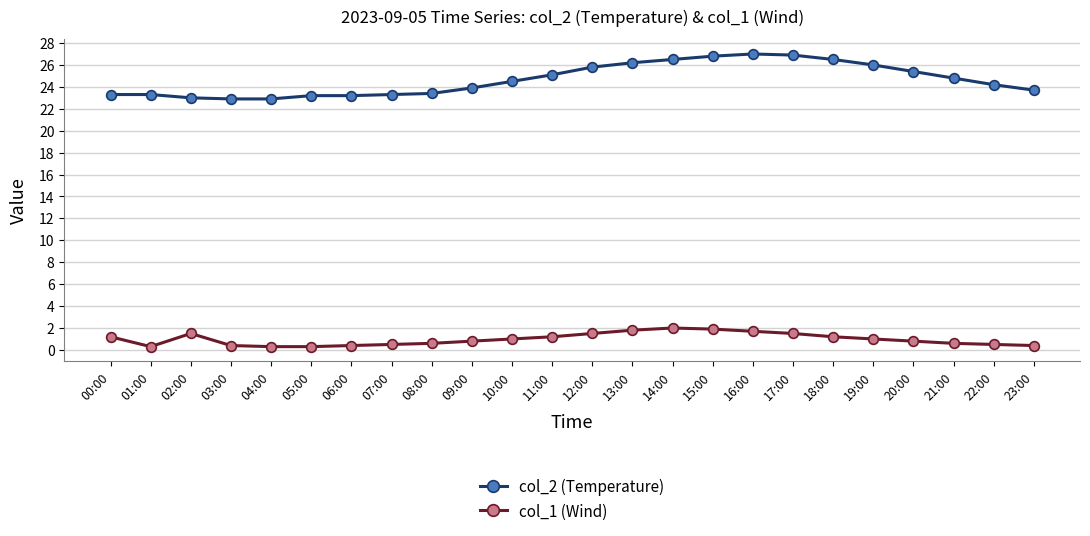

Rank the series at 02:00 from lowest to highest value.

col_1 (Wind), col_2 (Temperature)